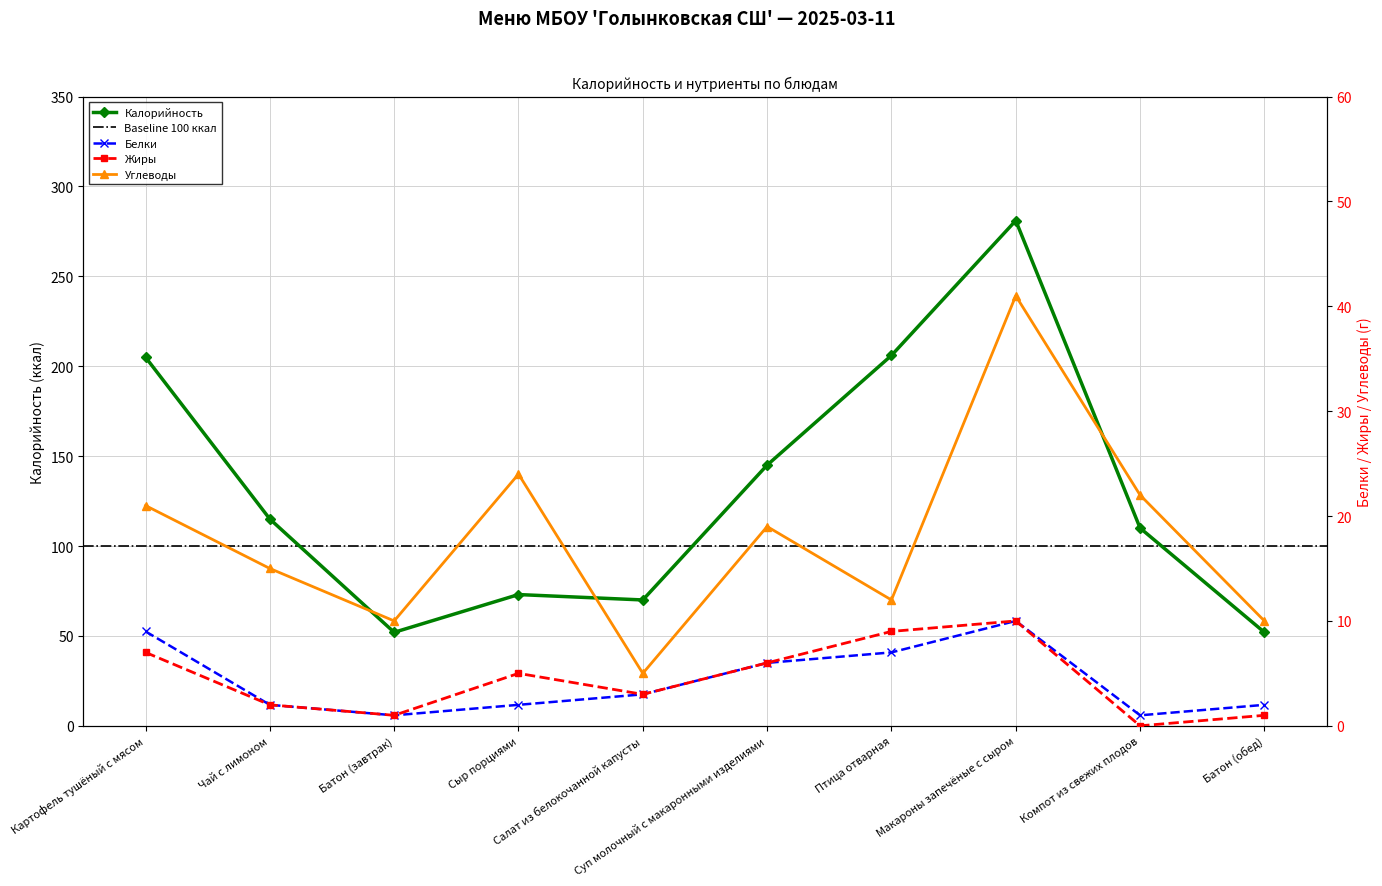

True or false: Белки and Калорийность intersect in this chart.

False